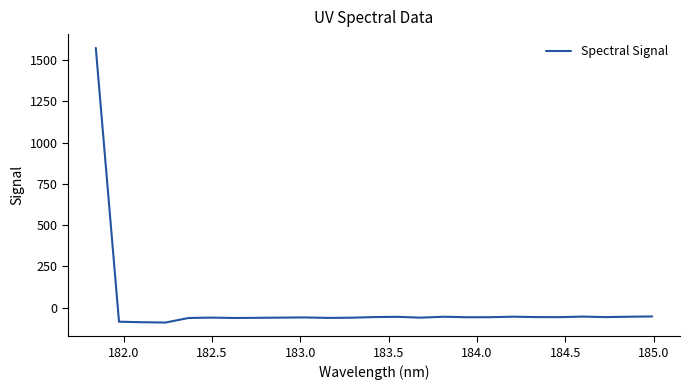

What is the minimum value shown in the chart?

-90.2